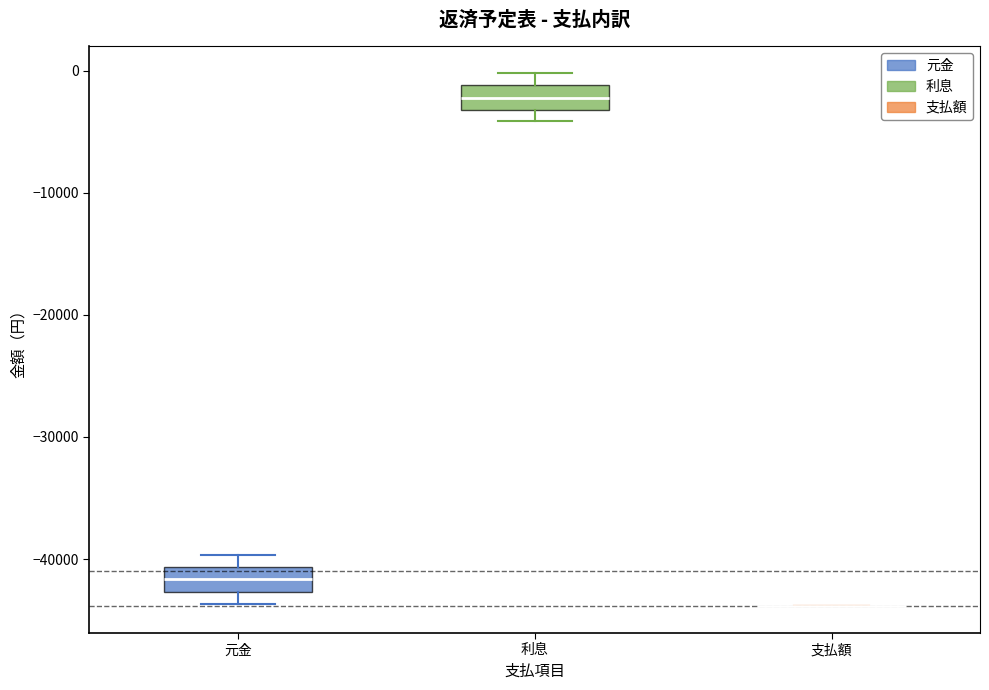

Reading left to right, transcribe this box plot: for each box, give where its median line is, the range the box spans, and where its two whiskers end, as read against the y-axis. The values are not printed on the chart, so give them approximately, as read against the axis.

元金: median -42000, box -43000 to -41000, whiskers -44000 to -40000
利息: median -2000, box -3000 to -1000, whiskers -4000 to 0
支払額: box collapsed to a line at -44000, whiskers -44000 to -44000